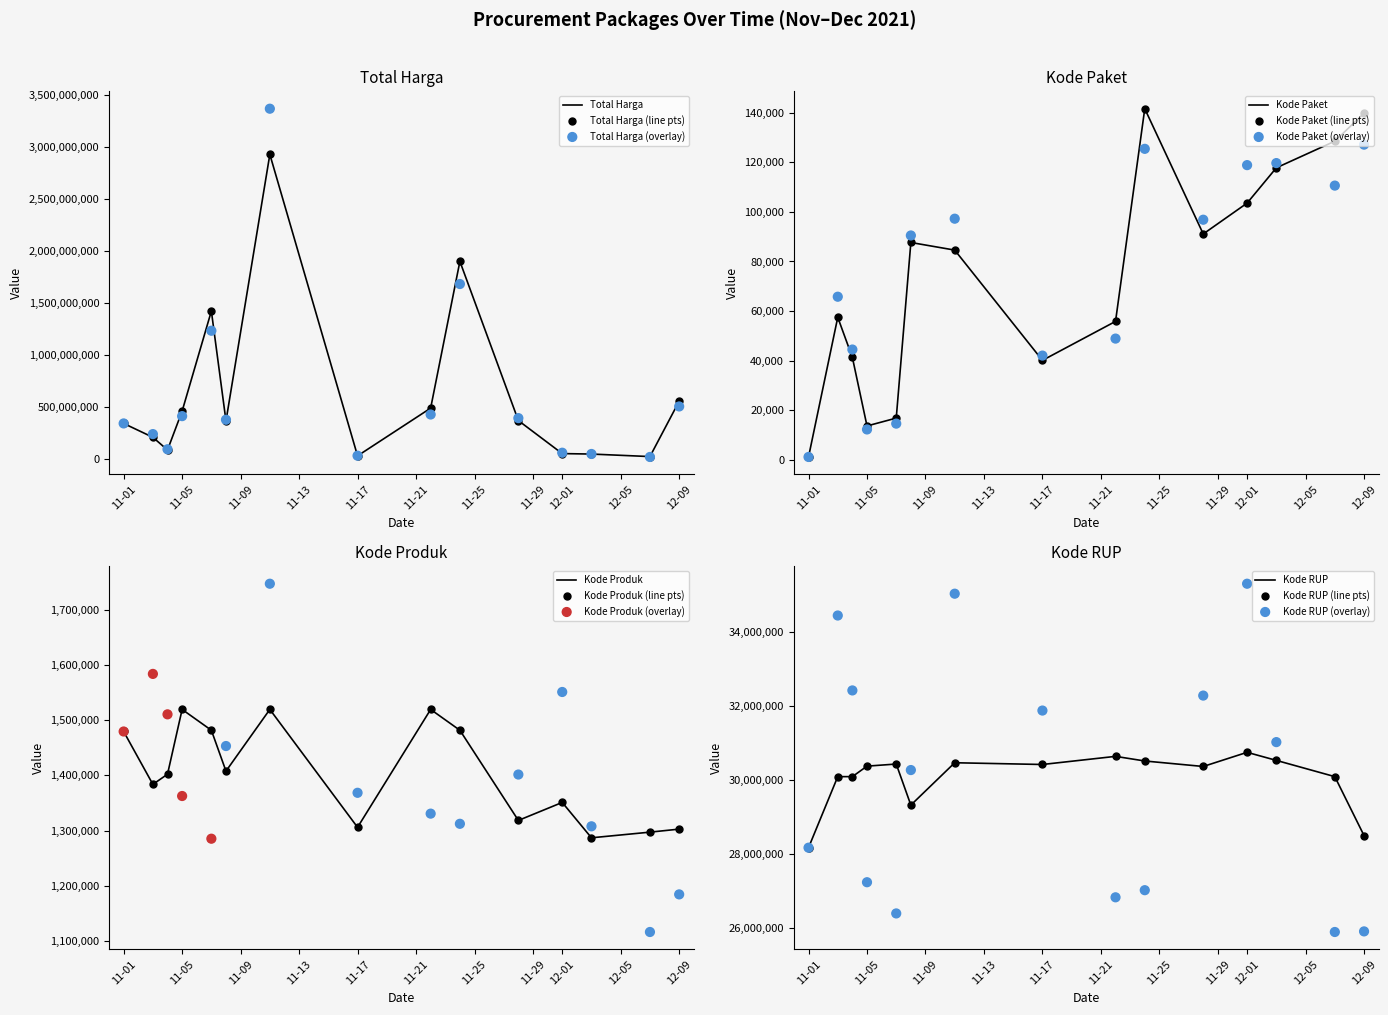

What are all the series names shown in the legend?

Total Harga, Kode Paket, Kode Produk, Kode RUP